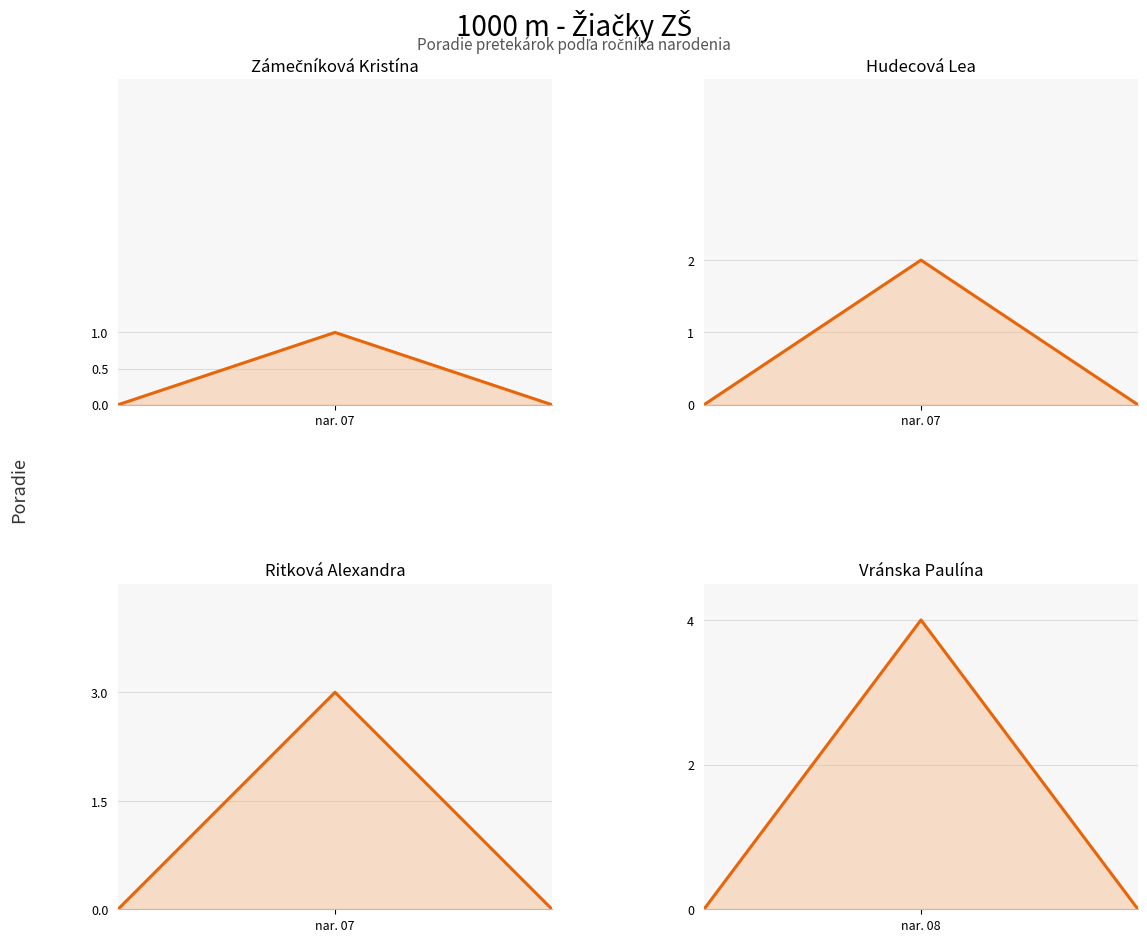

What is the difference between the highest and lowest values at 1?

3